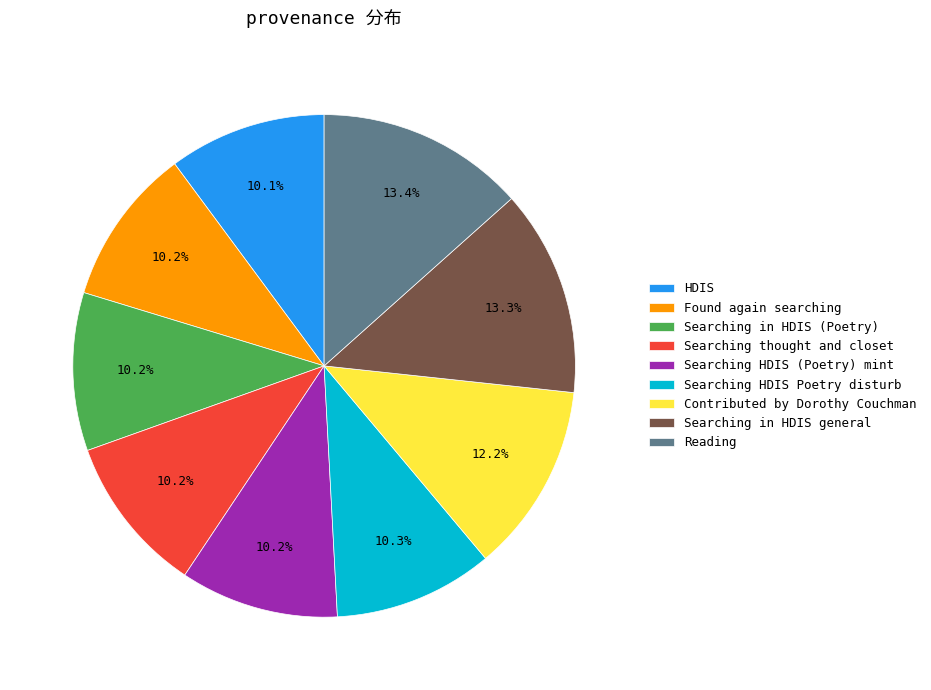

What portion of the pie excludes Searching thought and closet?

89.8%